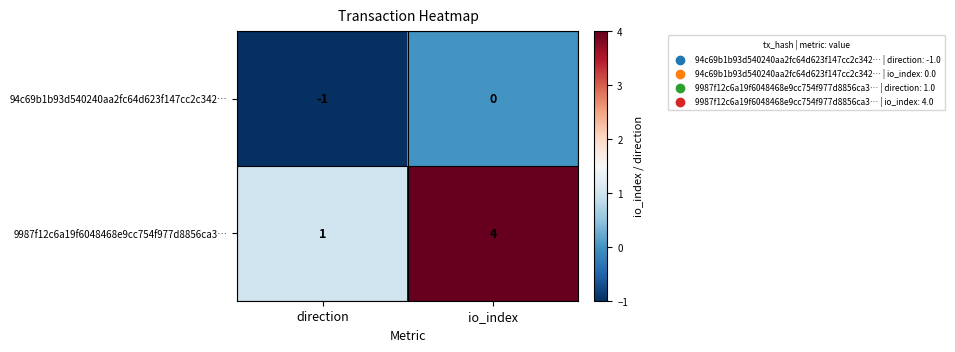

At which label is 94c69b1b93d540240aa2fc64d623f147cc2c342… closest to 0?

io_index